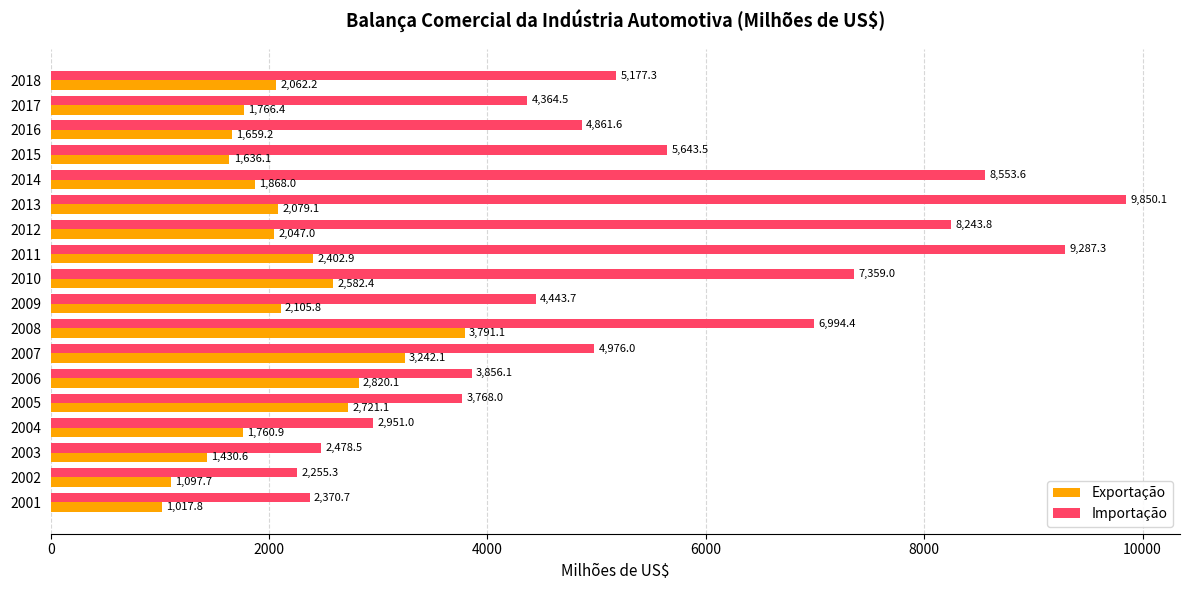

What is the maximum value for Importação?

9850.1